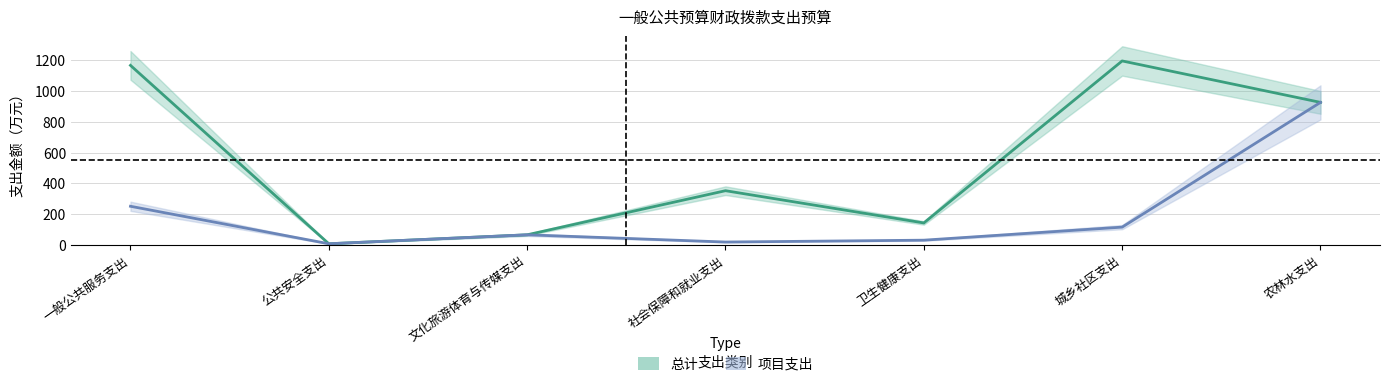

List the series in order of their overall mean, lowest first.

项目支出, 总计